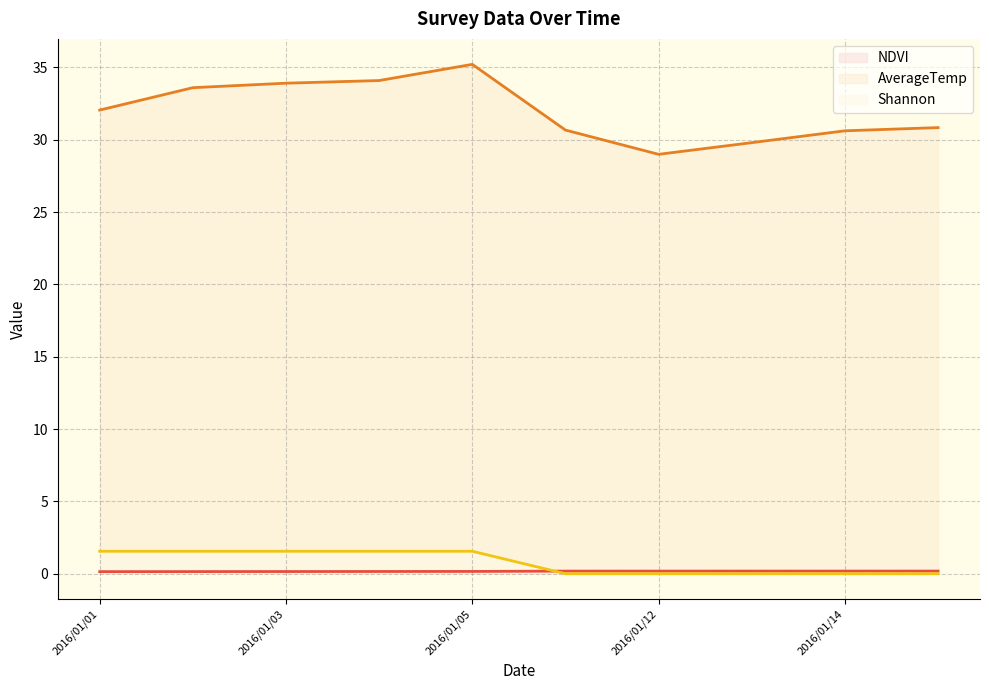

The value of NDVI at 2016/01/02 is 0.1. True or false?

True